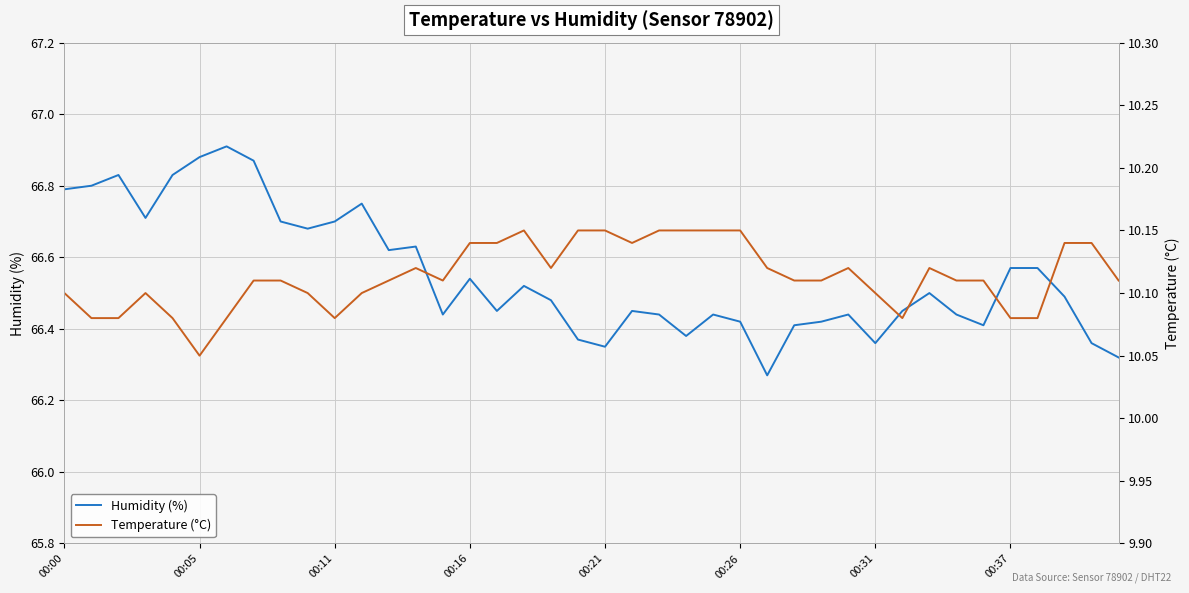

Which category has the highest value in the Temperature (°C) series?

17